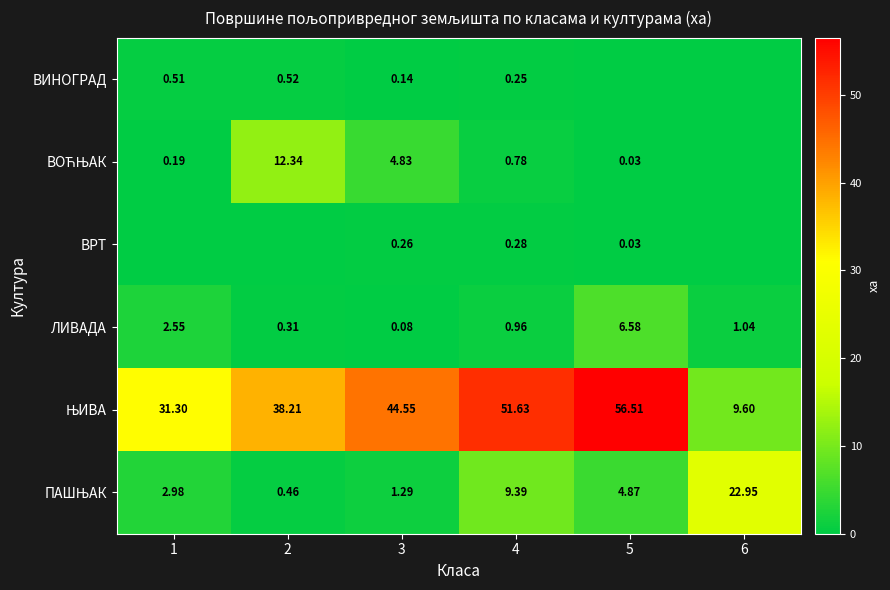

Count the number of data series in this chart.

6